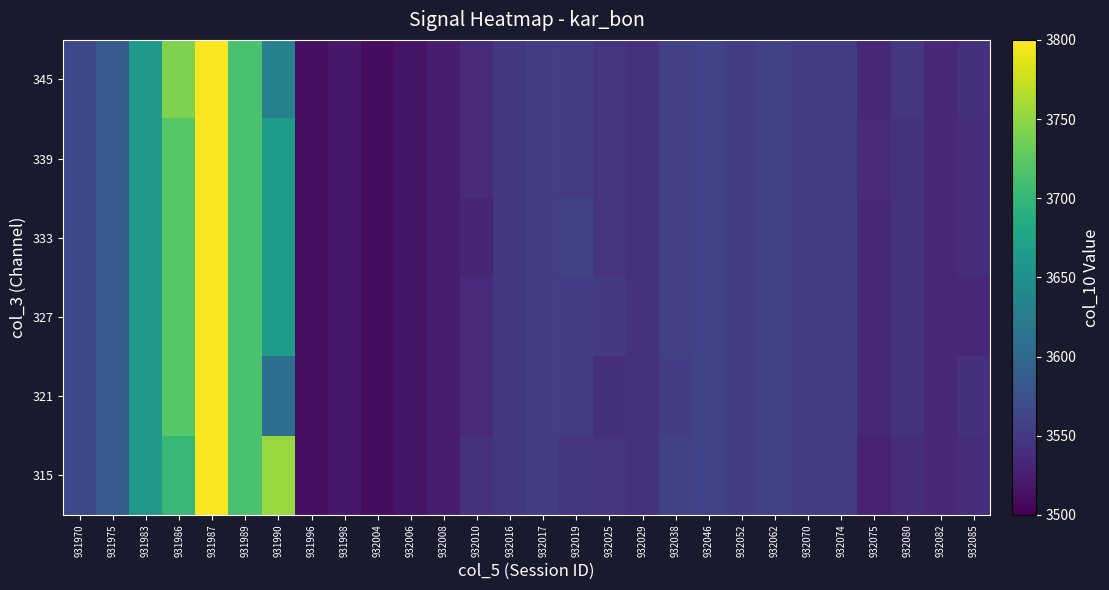

Count the number of data series in this chart.

6